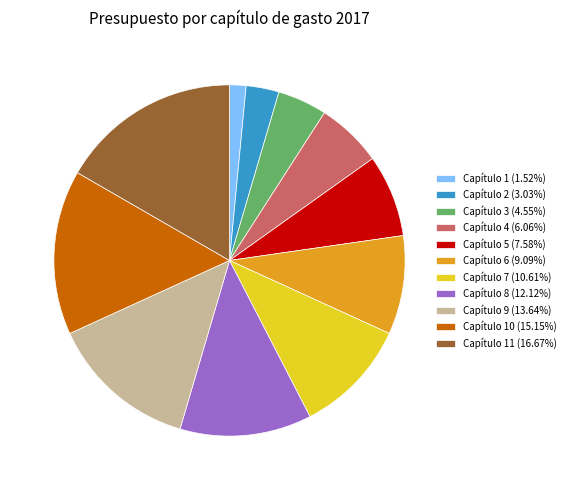

What is the ratio of the value at Capítulo 8 (12.12%) to the value at Capítulo 3 (4.55%)?

2.7